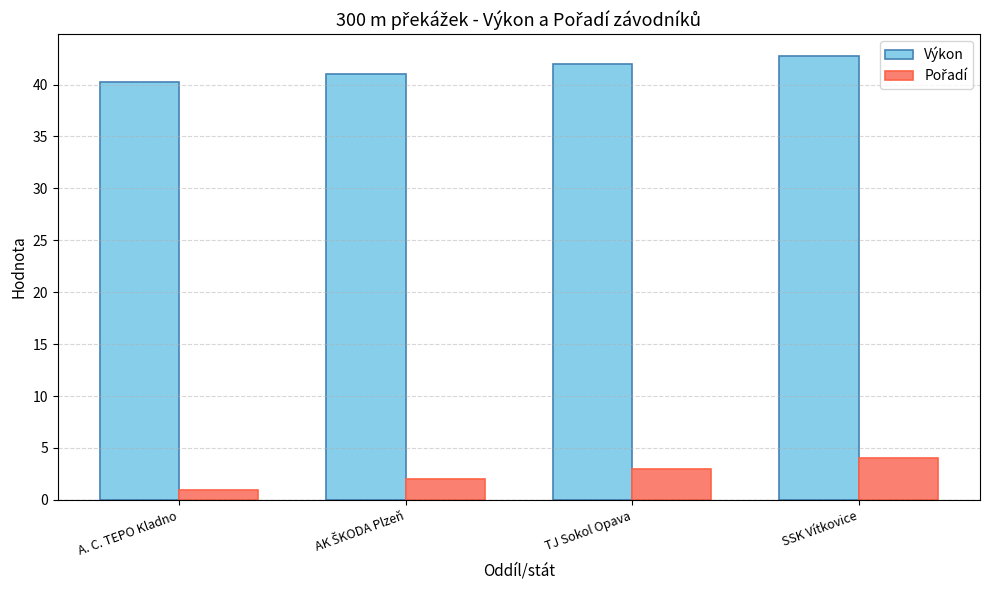

How many groups of bars are there?

4